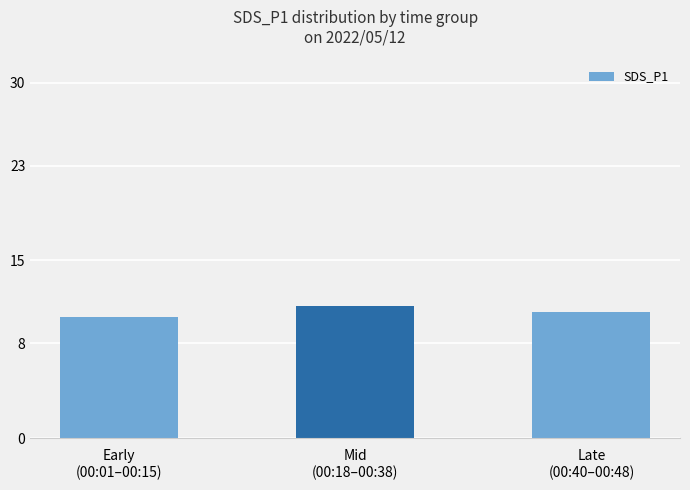

List the labels in order of value, smallest first.

Early
(00:01–00:15), Late
(00:40–00:48), Mid
(00:18–00:38)